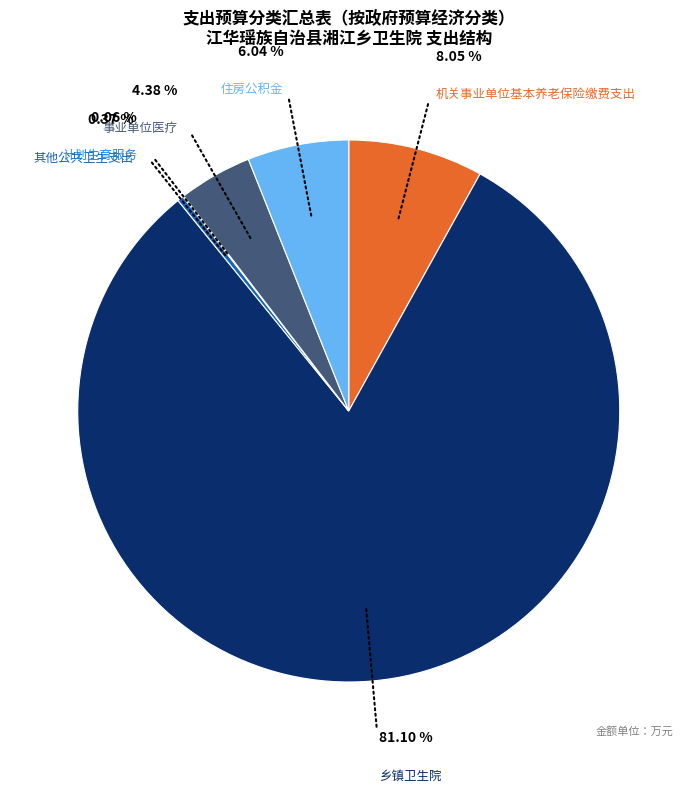

To the nearest percent, what percentage of the pie is 住房公积金?

6%